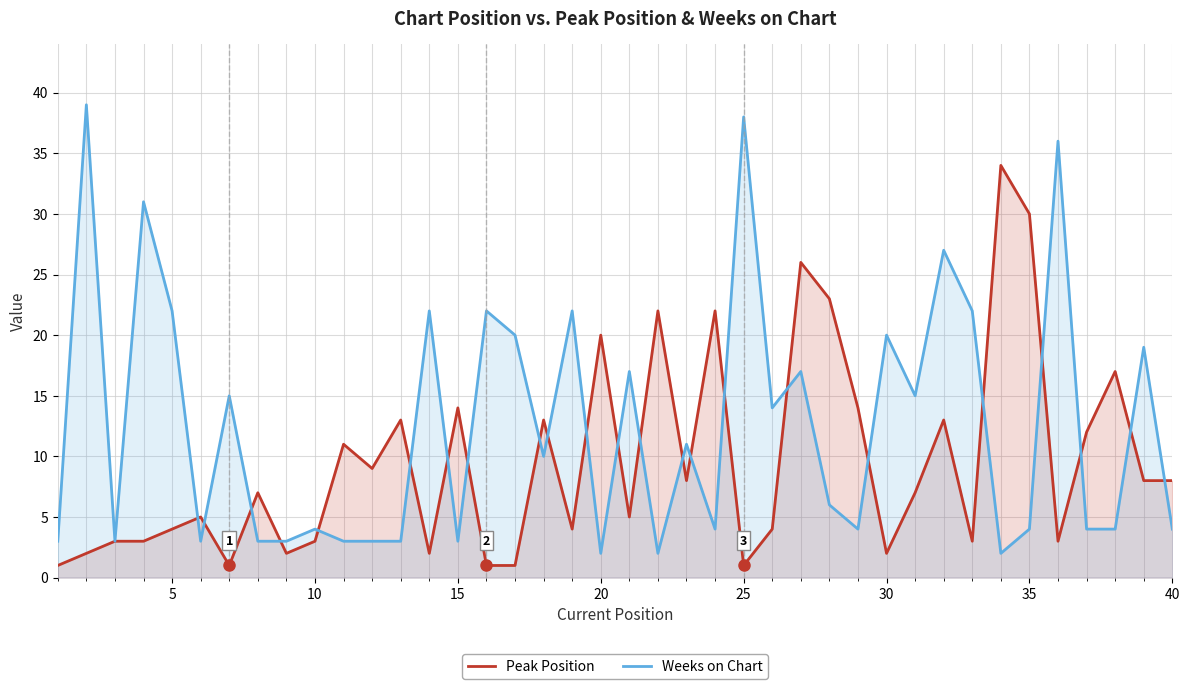

After their last crossing, which series has the higher values: Weeks on Chart or Peak Position?

Peak Position